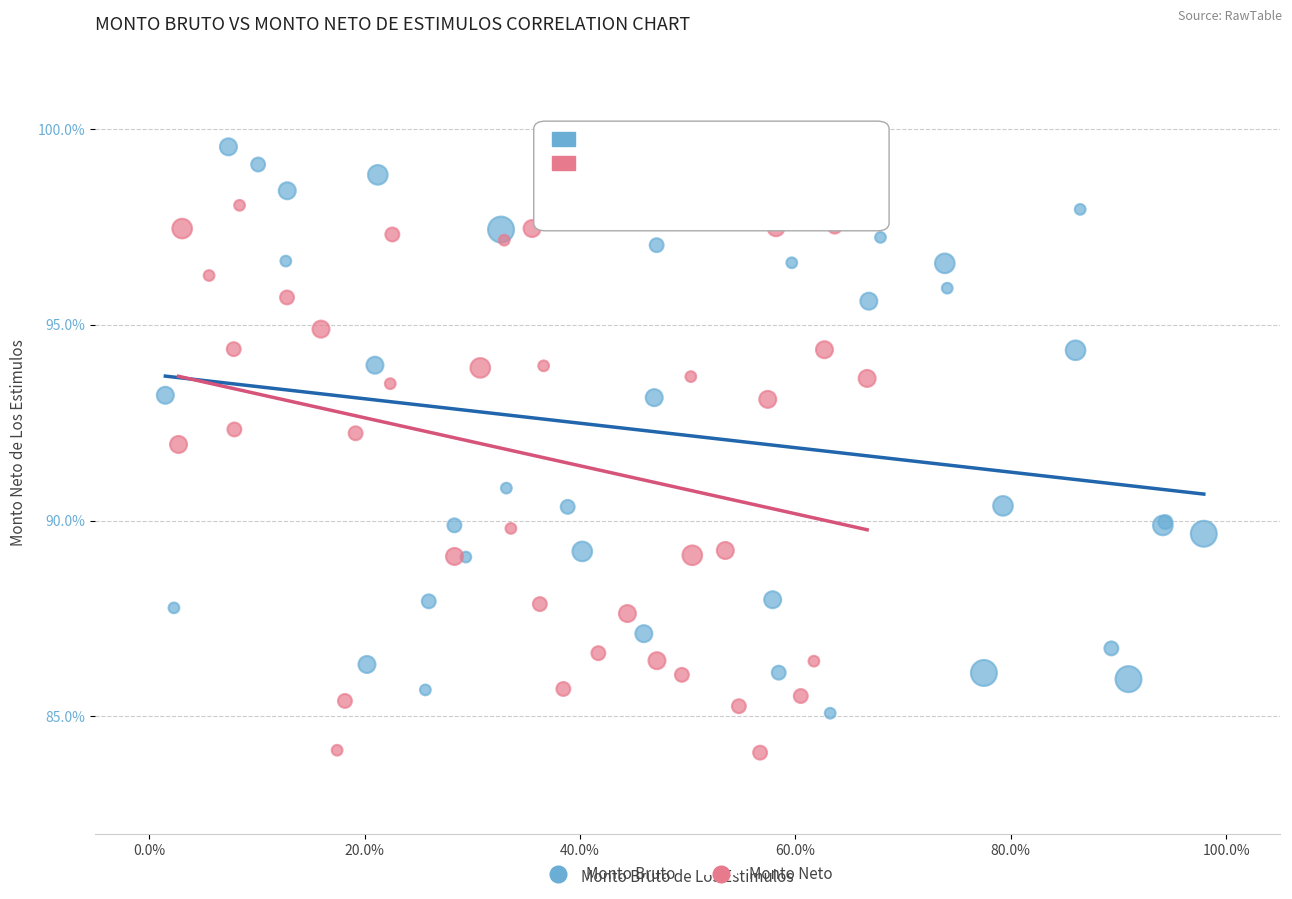

Which series contains the highest Y value?

Monto Bruto